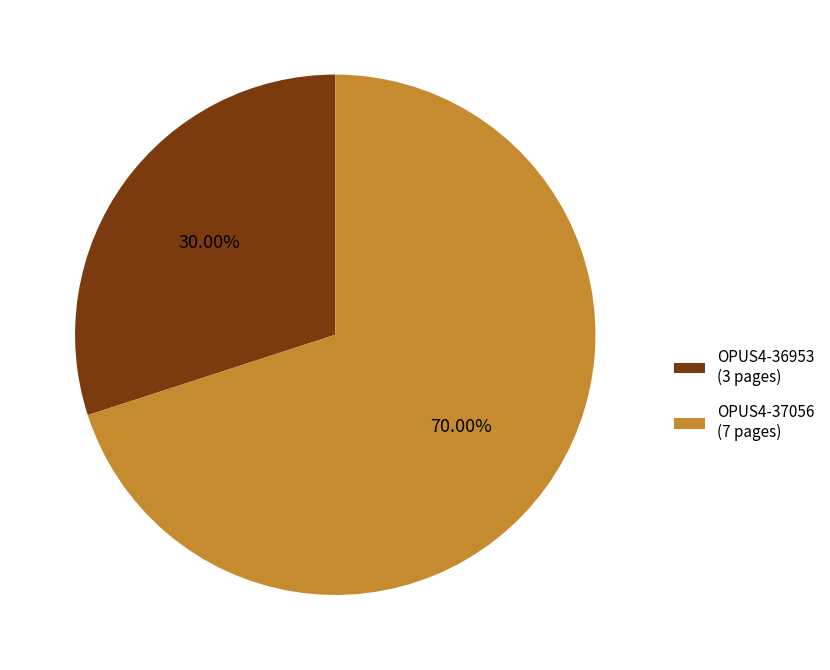

Between OPUS4-37056 and OPUS4-36953, which is larger?

OPUS4-37056